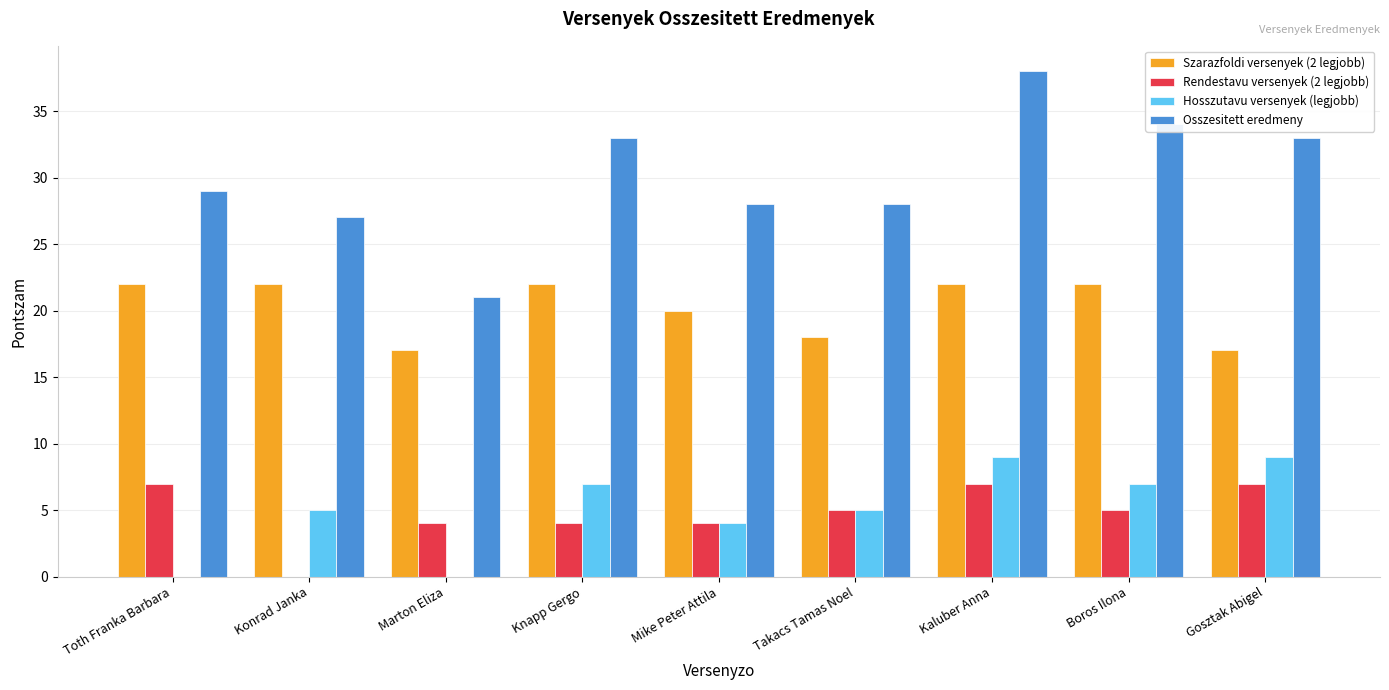

What is the approximate value of Hosszutavu versenyek (legjobb) at Takacs Tamas Noel?

5